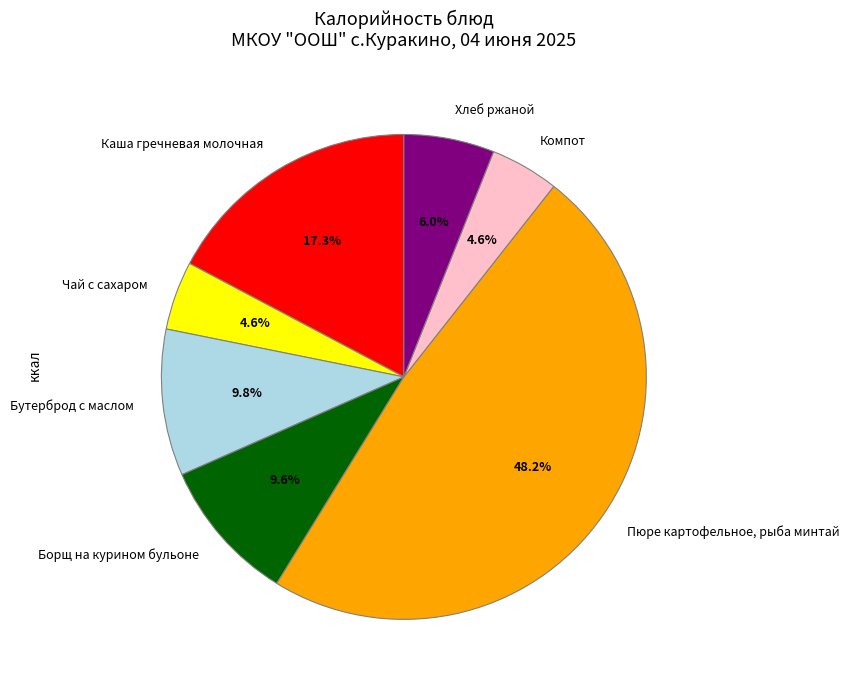

Is there a majority slice in this chart?

No